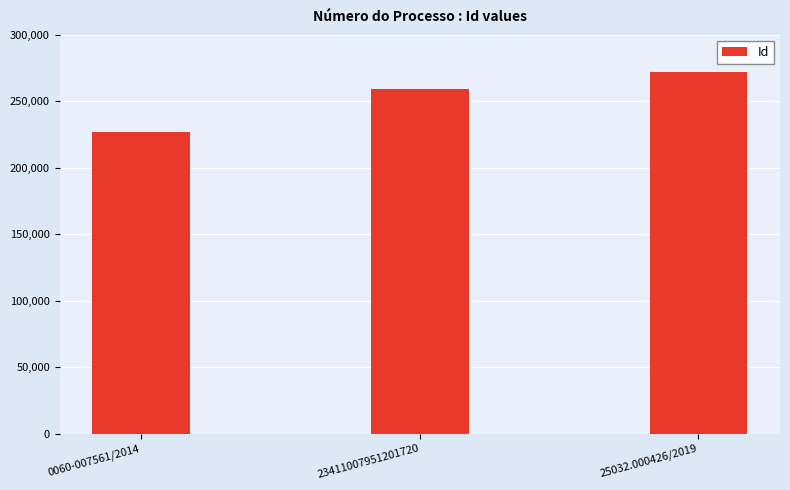

What is the difference between the values at 0060-007561/2014 and 23411007951201720?

31885